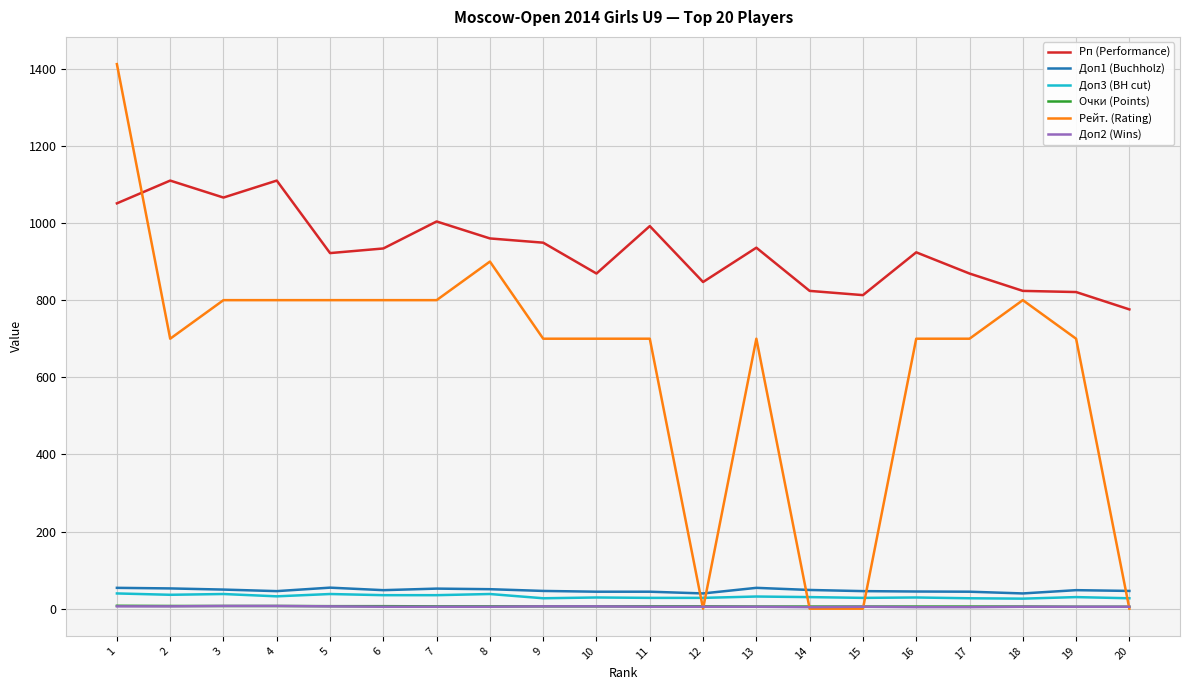

True or false: Доп3 (BH cut) and Очки (Points) intersect in this chart.

False